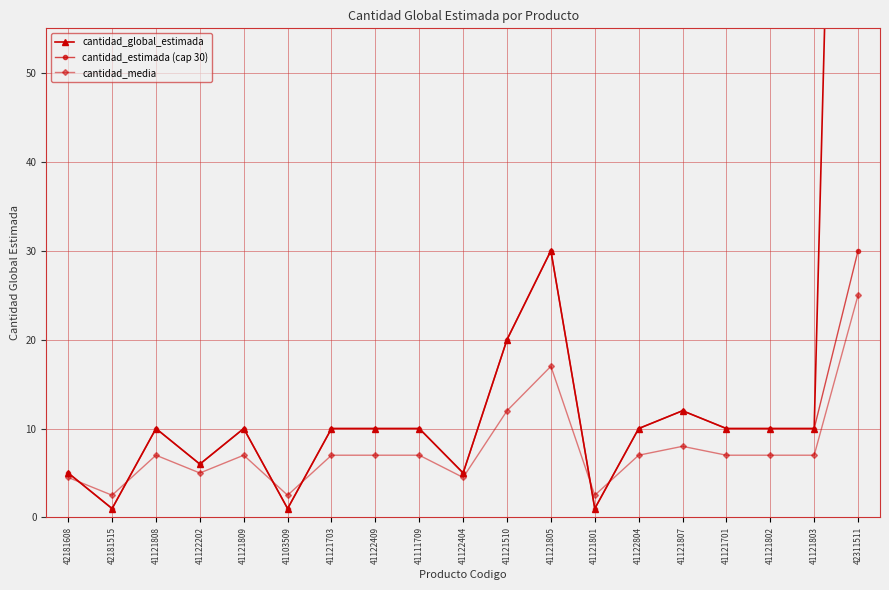

Does the chart have visible grid lines?

Yes